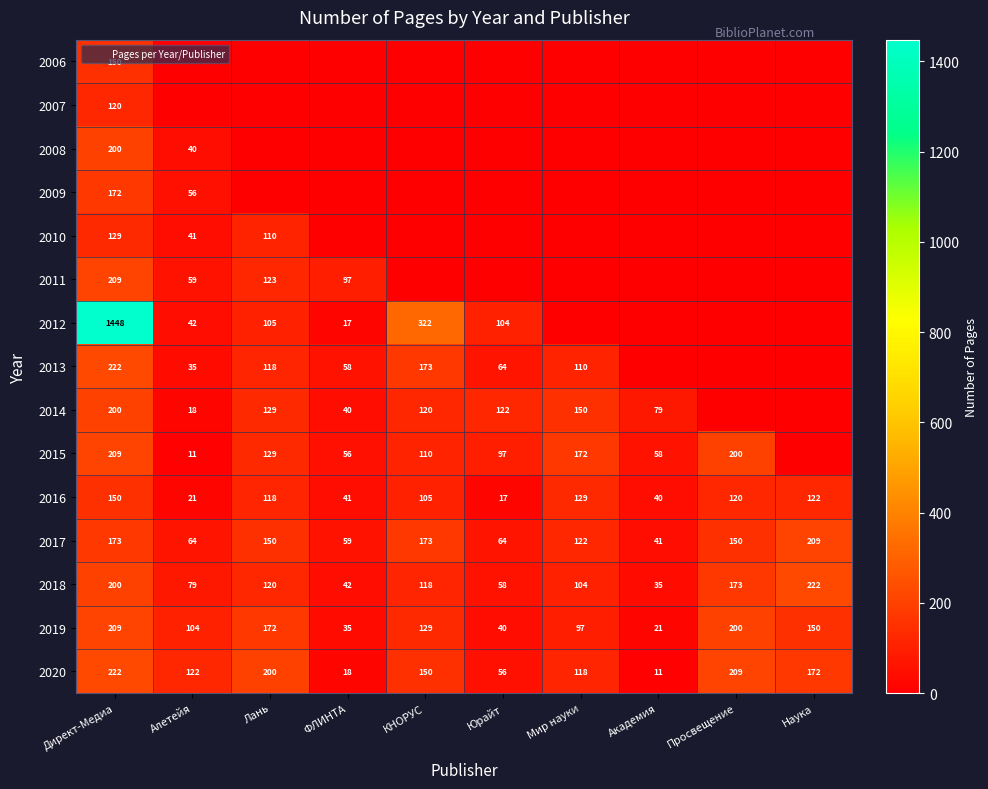

Read the 2020 value at Наука, to the nearest 50.

150